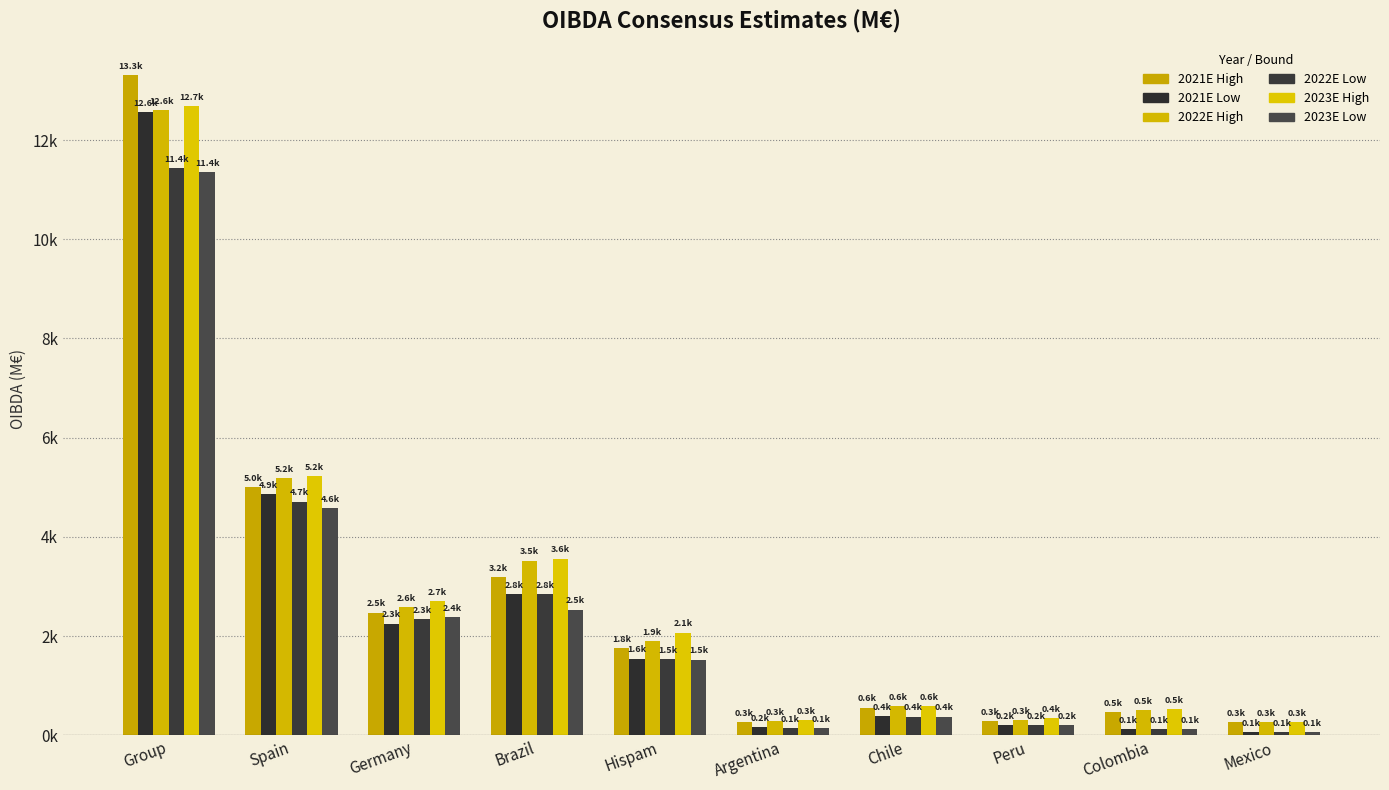

At which category is the sum across all series the highest?

Group